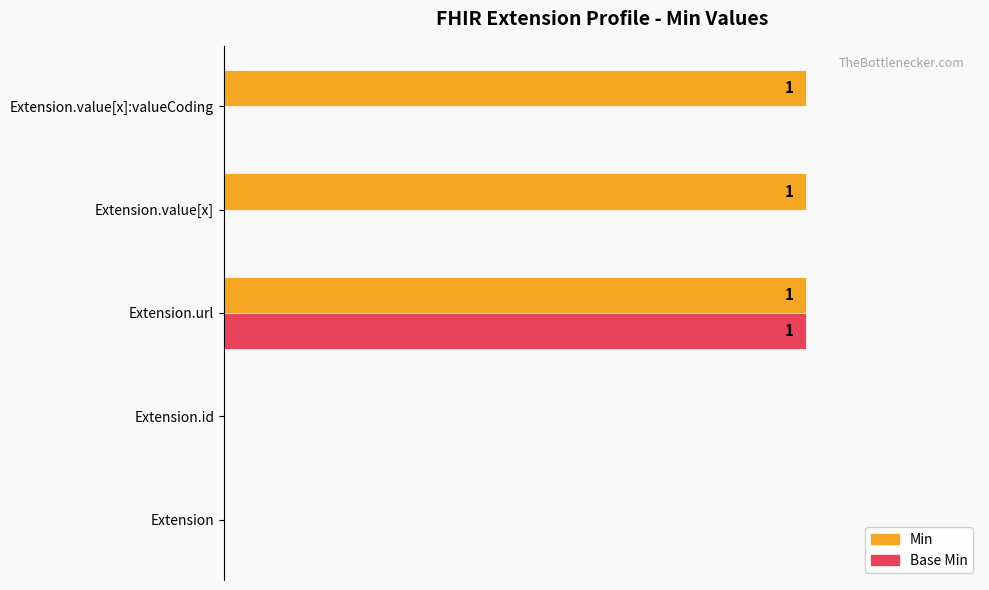

What are all the series names shown in the legend?

Min, Base Min